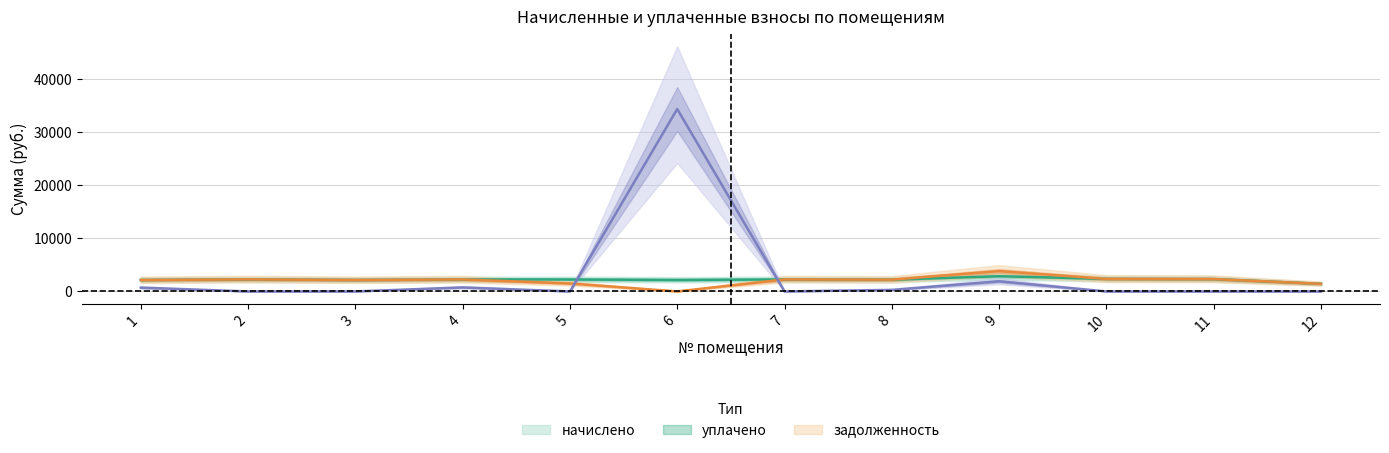

The value of уплачено at 11 is 2335.2. True or false?

True